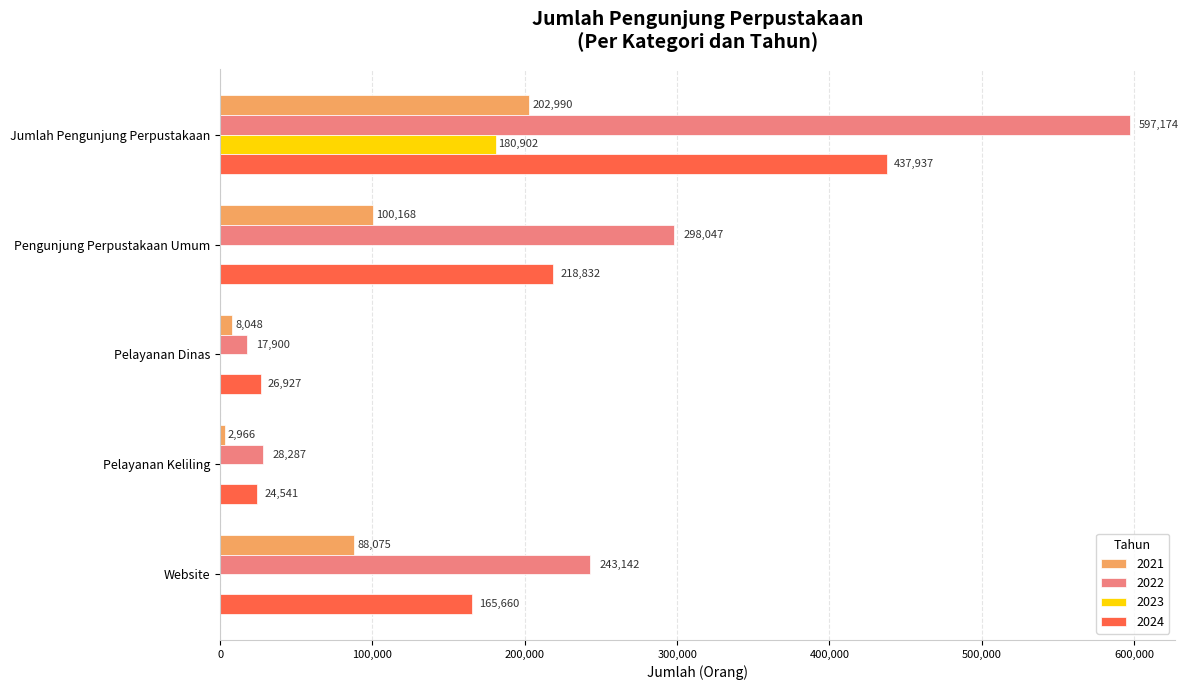

How many data points does each series have?

5